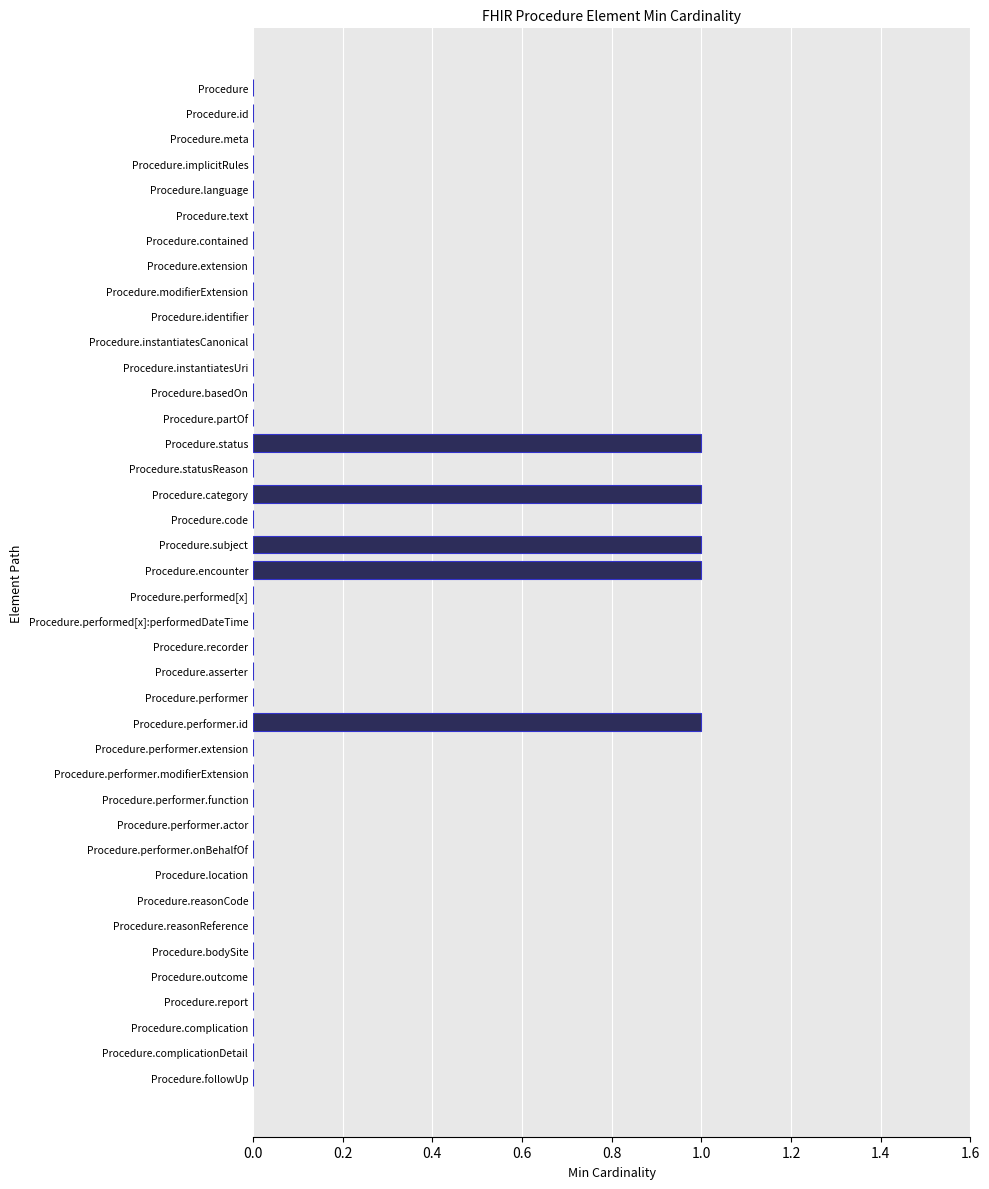

The value at Procedure.performer.function is 0. True or false?

True